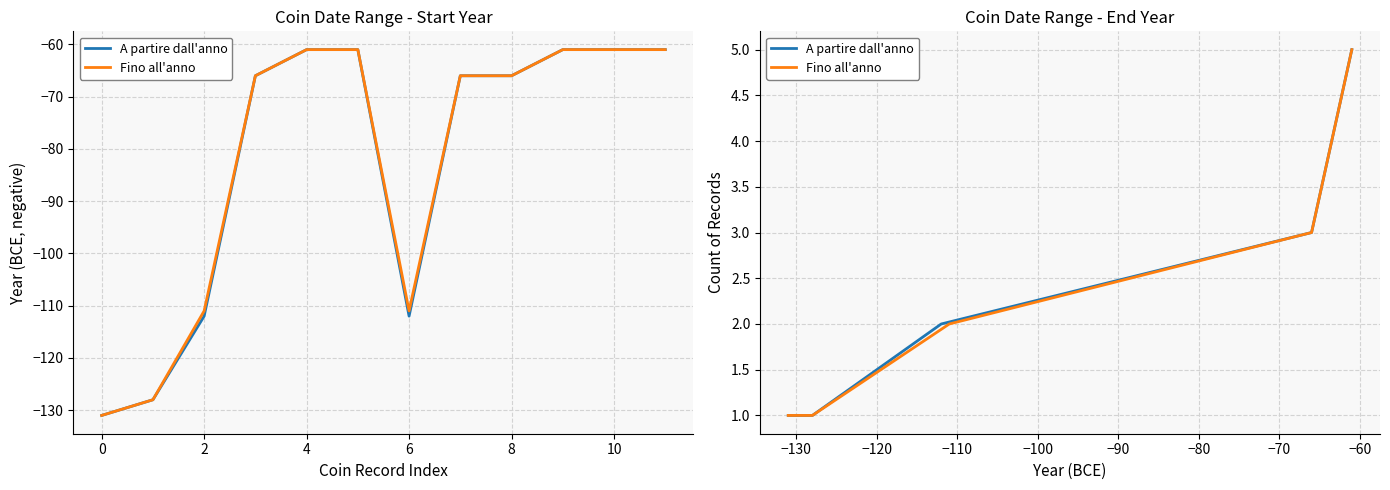

Is this an area chart (filled region under the line)?

No